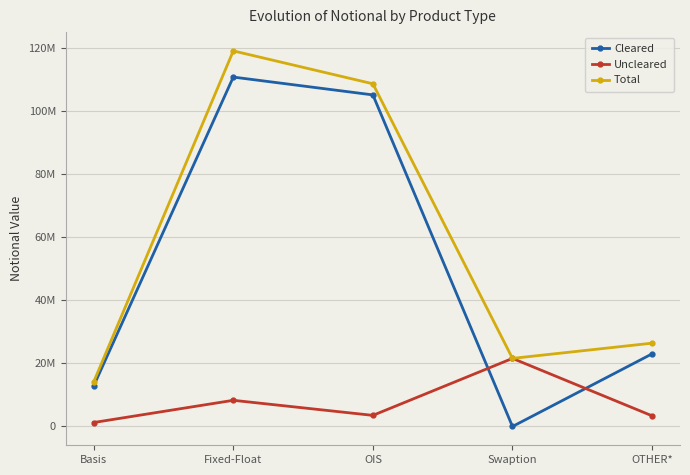

Which category has the highest value in the Uncleared series?

Swaption